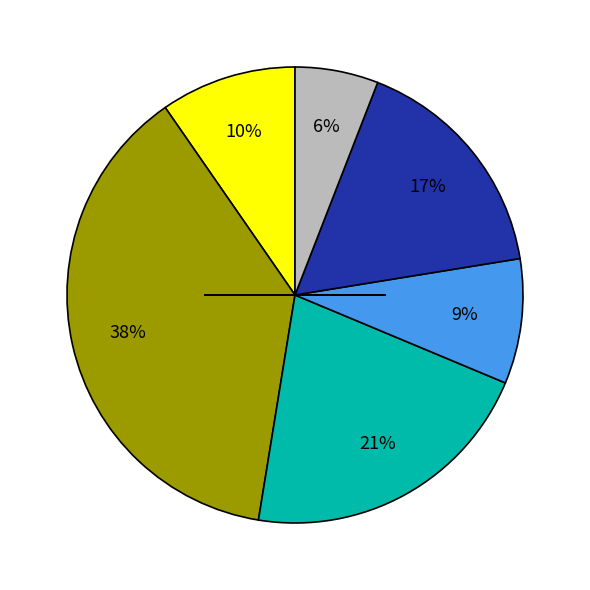

Is there any slice that represents more than half of the pie?

No